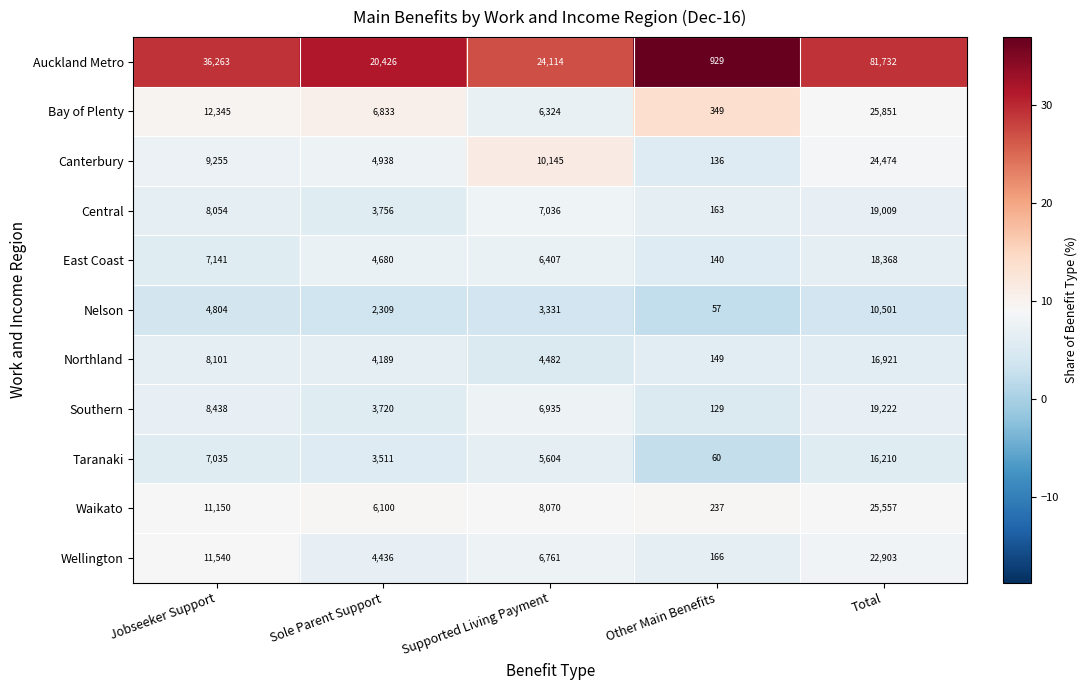

What is the difference between the highest and lowest values at Supported Living Payment?

20783